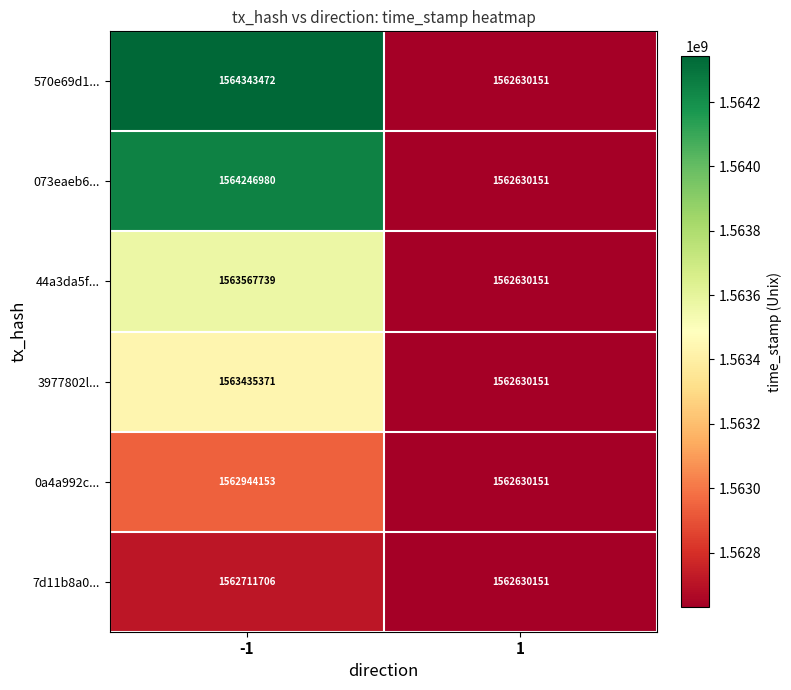

Is it true that 7d11b8a0... equals 2708307314 at 1?

False